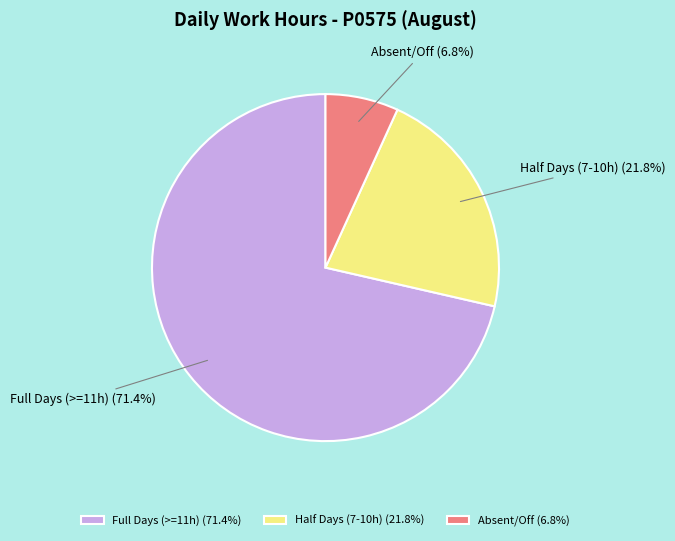

Does Absent/Off account for over 50% of the chart?

No